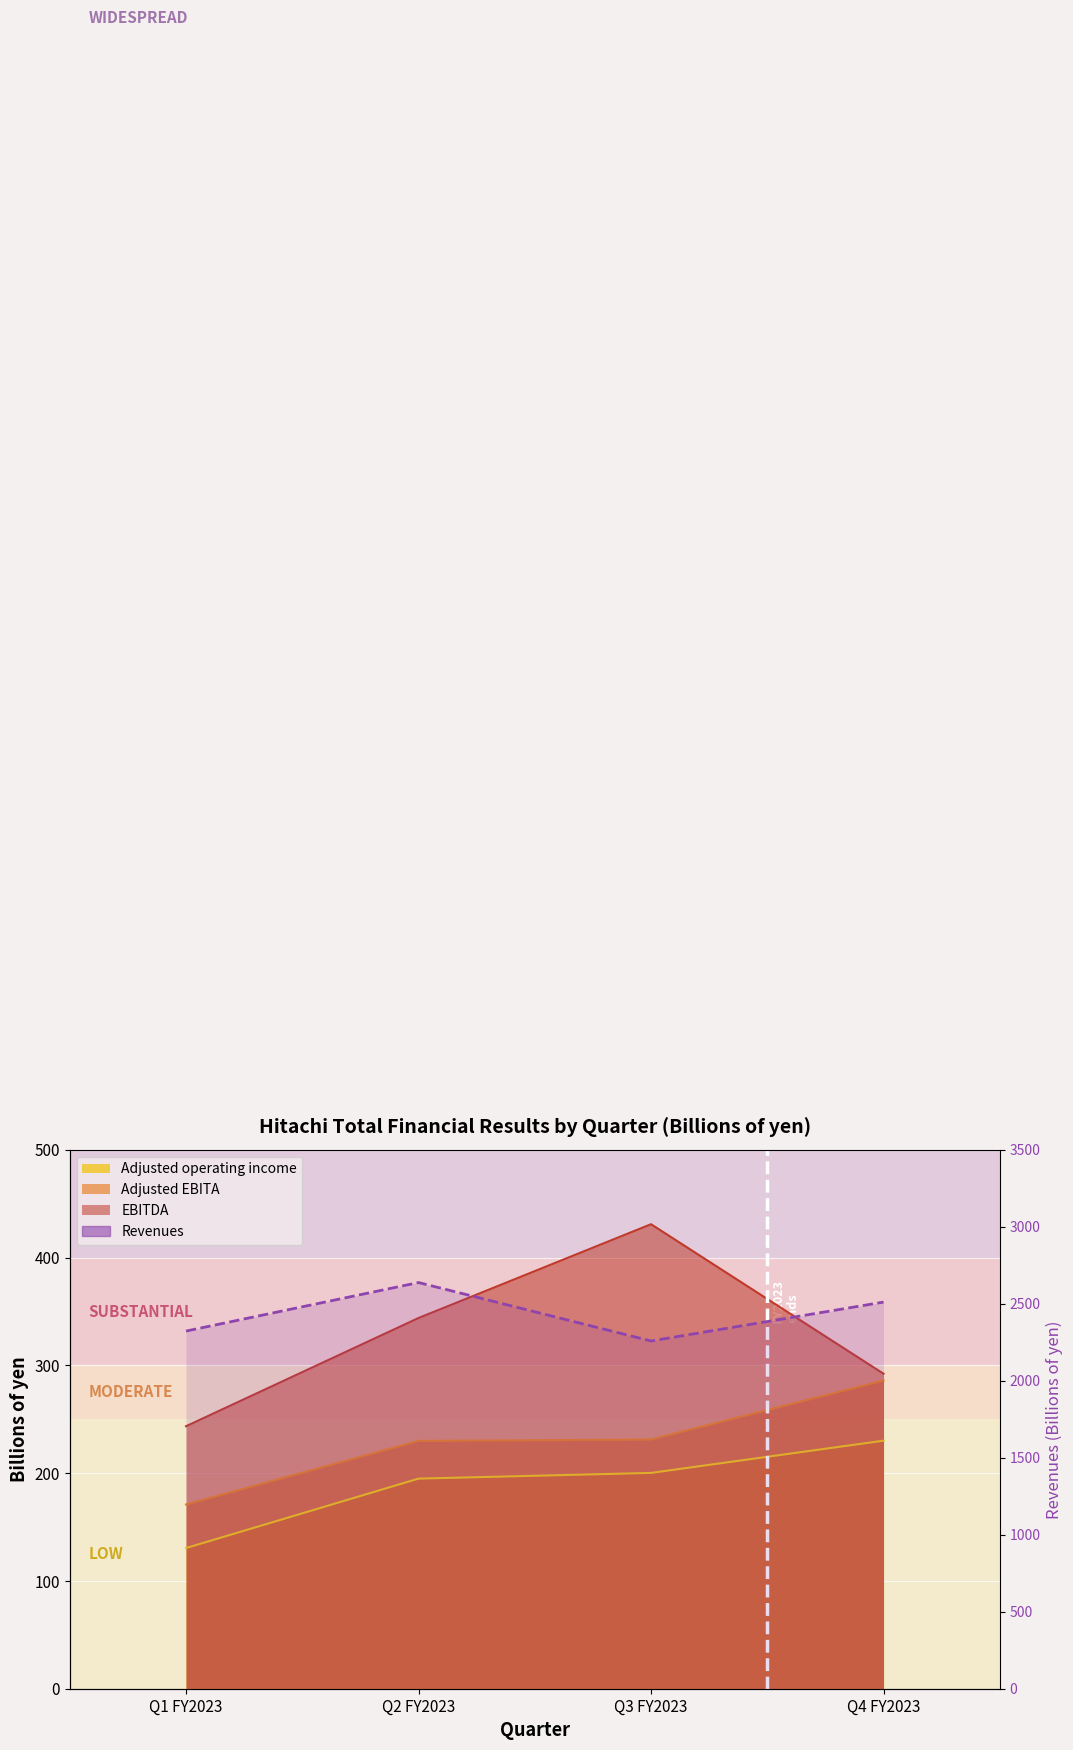

The value at Q3 FY2023 is 2258.0. True or false?

True